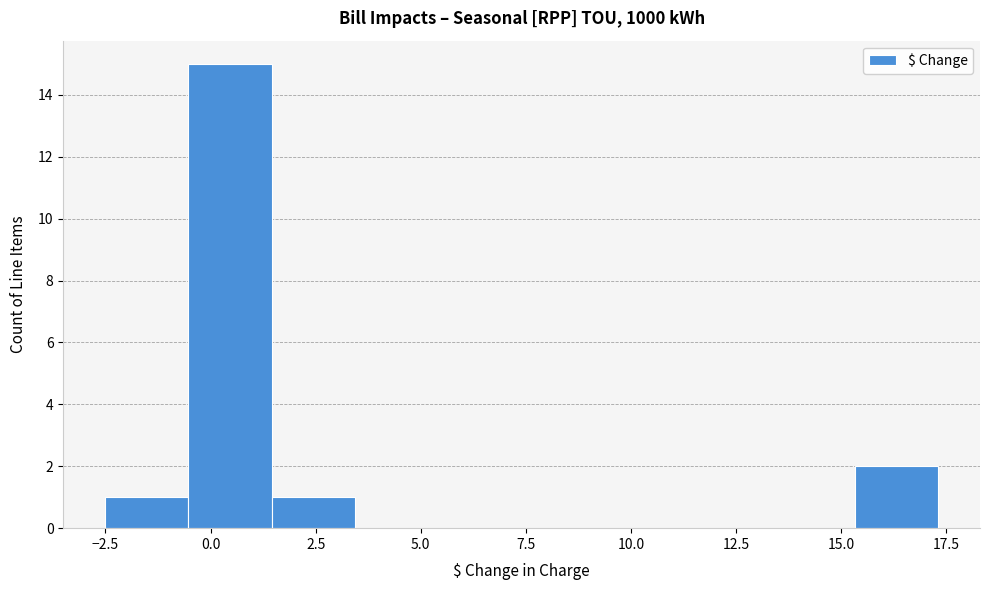

Around what value on the x-axis is the tallest bar? Give the approximate position of its centre, as read against the axis.

0.5